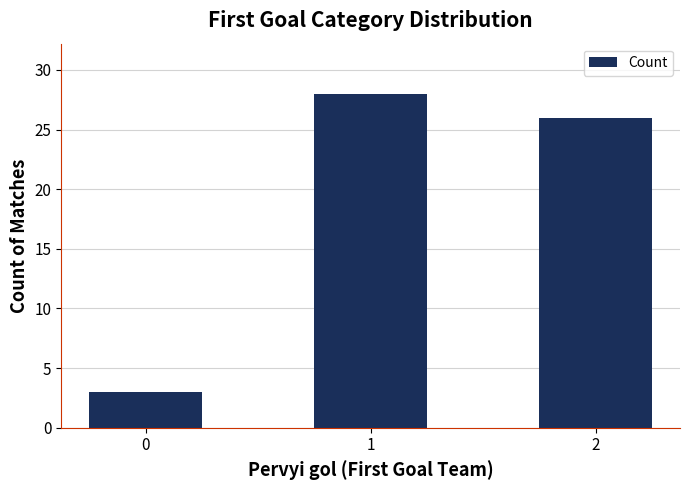

Which label corresponds to the largest value in the chart?

1